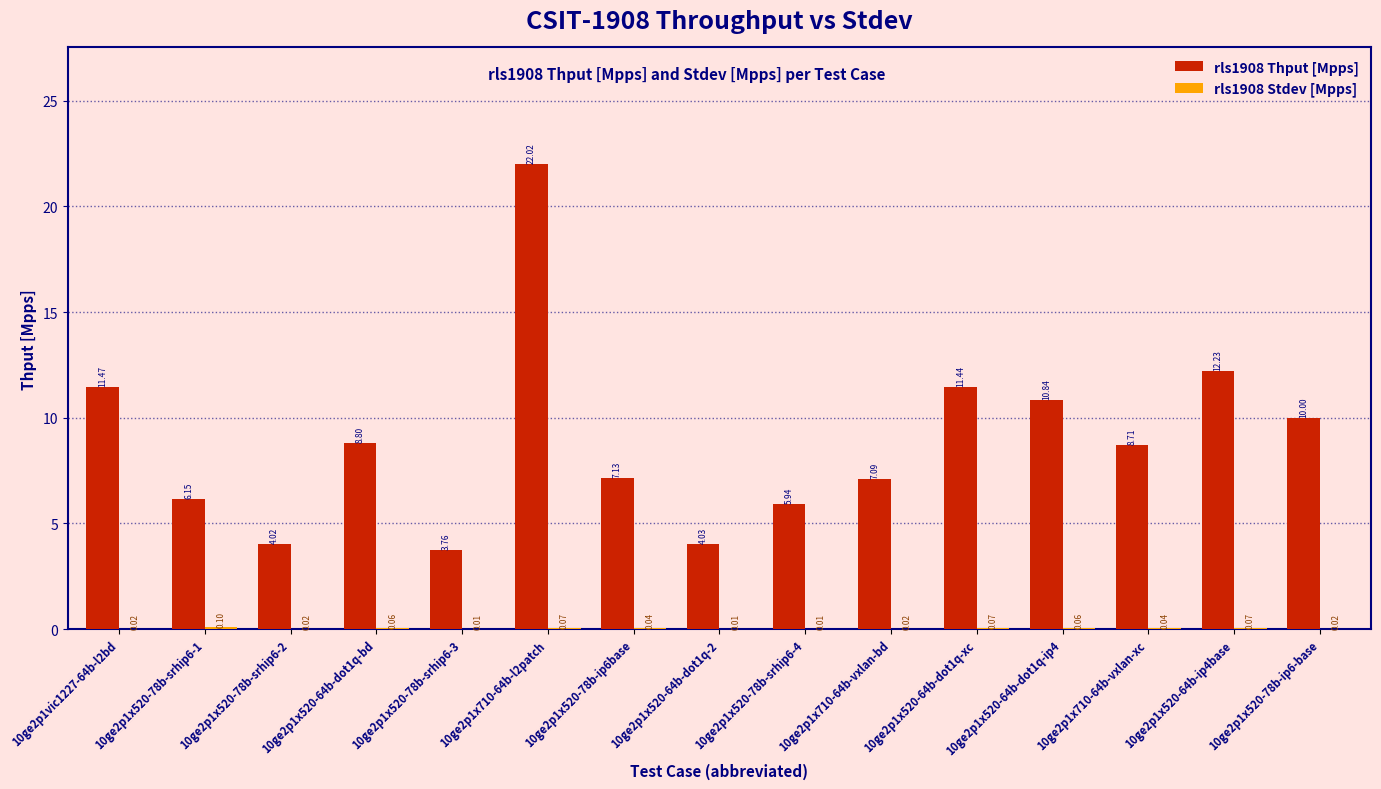

Between 10ge2p1x520-78b-ip6base and 10ge2p1x520-78b-srhip6-4, which series saw the biggest shift?

rls1908 Thput [Mpps]